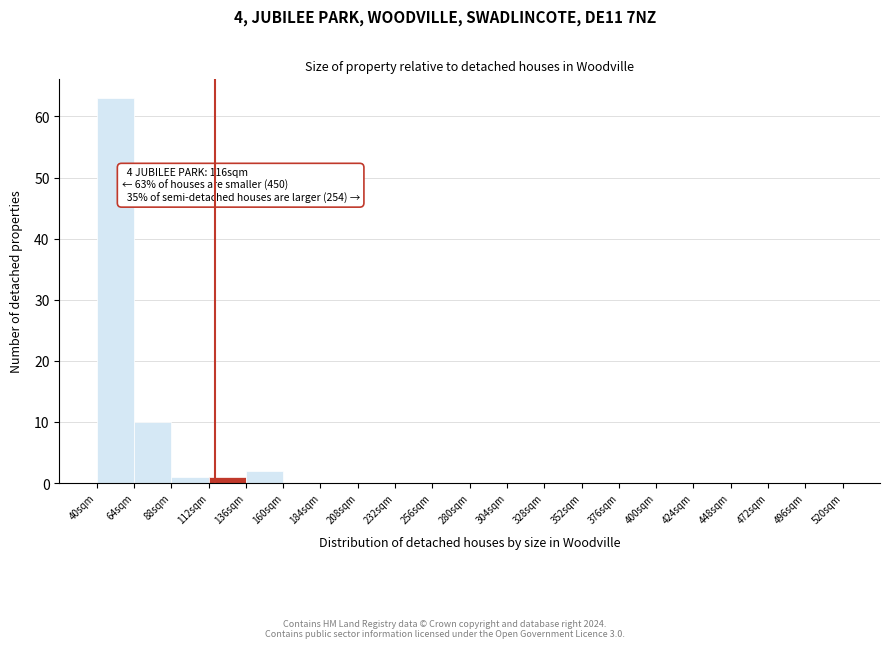

Which range on the x-axis has the tallest bar?

40 to 64